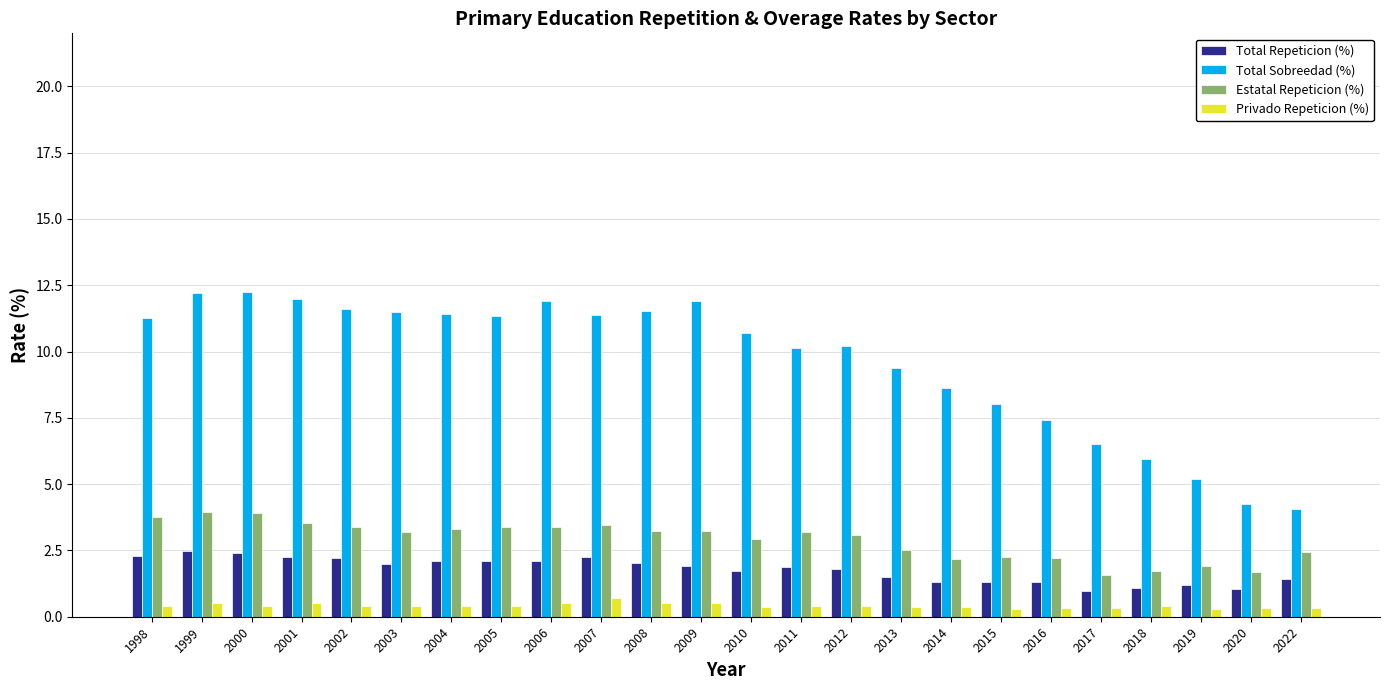

How many values in the Total Sobreedad (%) series are below 11?

12